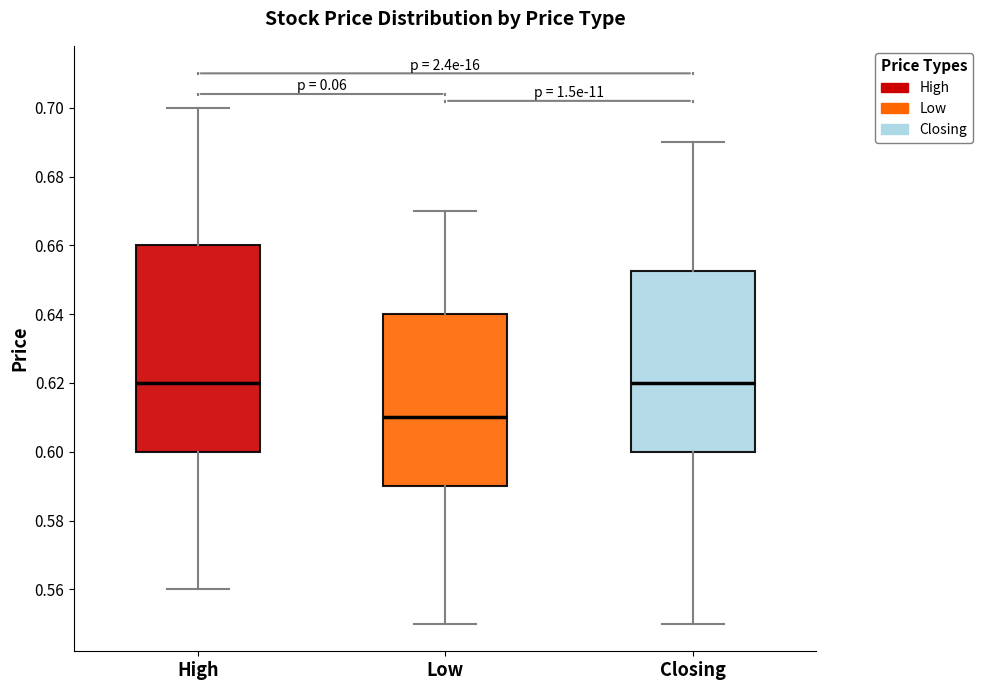

Where is the lower edge of the box for High on the y-axis? The values are not printed on the chart, so give them approximately, as read against the axis.

0.600